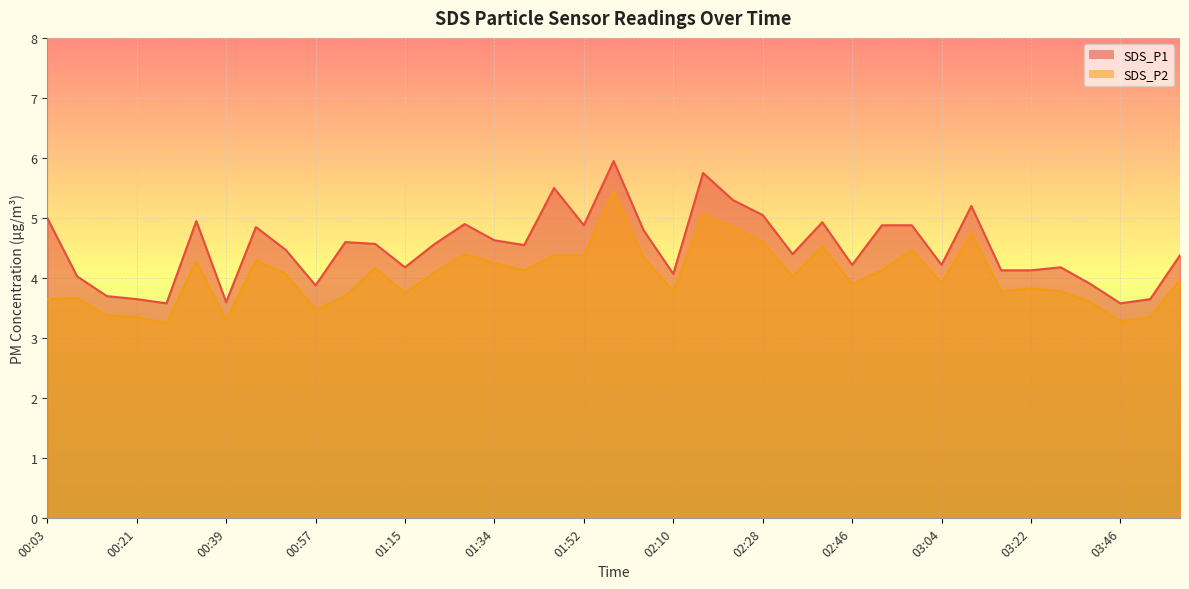

At which label does SDS_P2 first exceed 4?

00:33